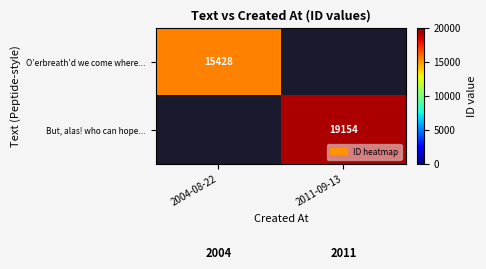

Which category has the lowest value across all series?

2004-08-22